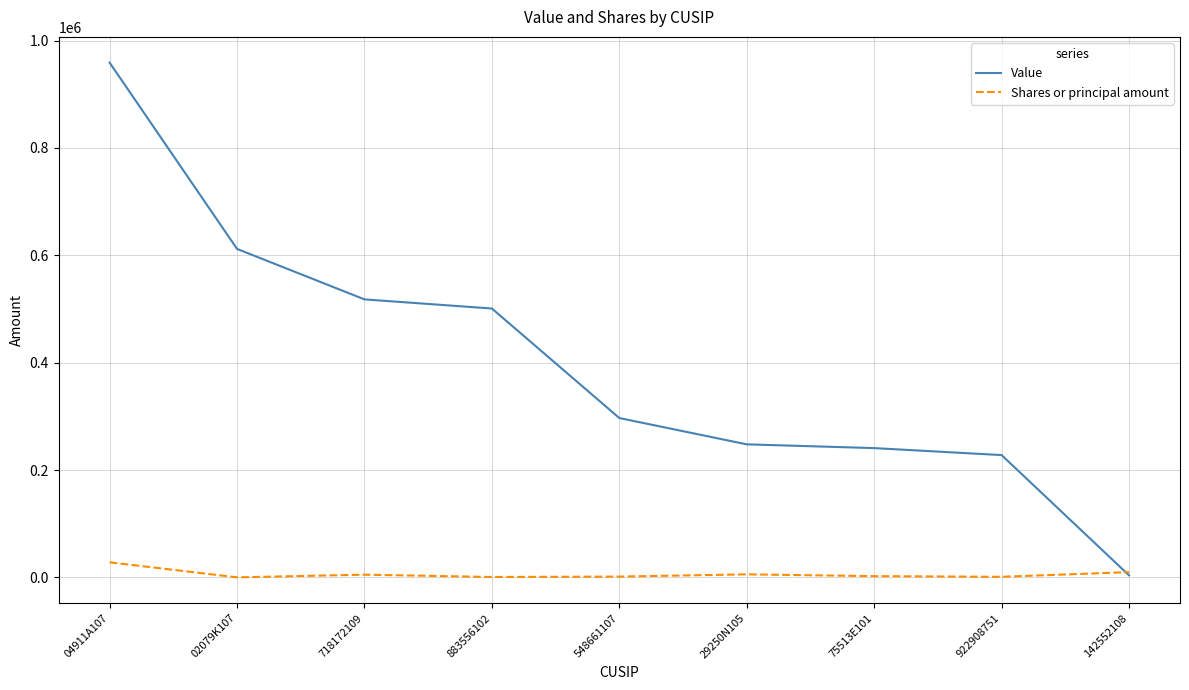

What is the maximum value shown in the chart?

959000